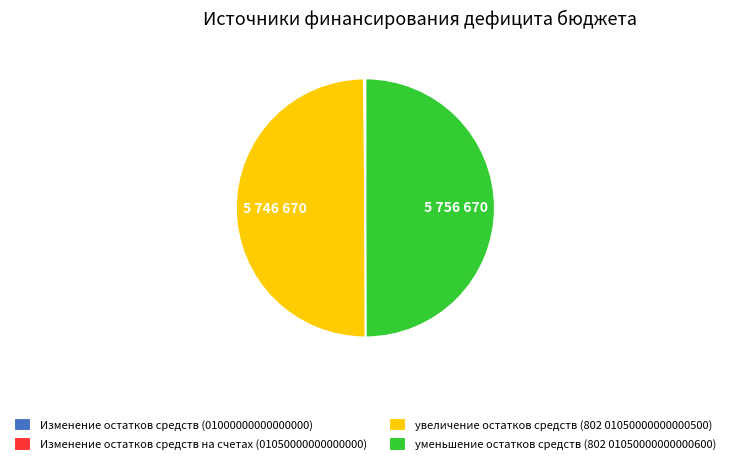

The уменьшение остатков средств (802 01050000000000600) slice represents 37% of the pie. True or false?

False